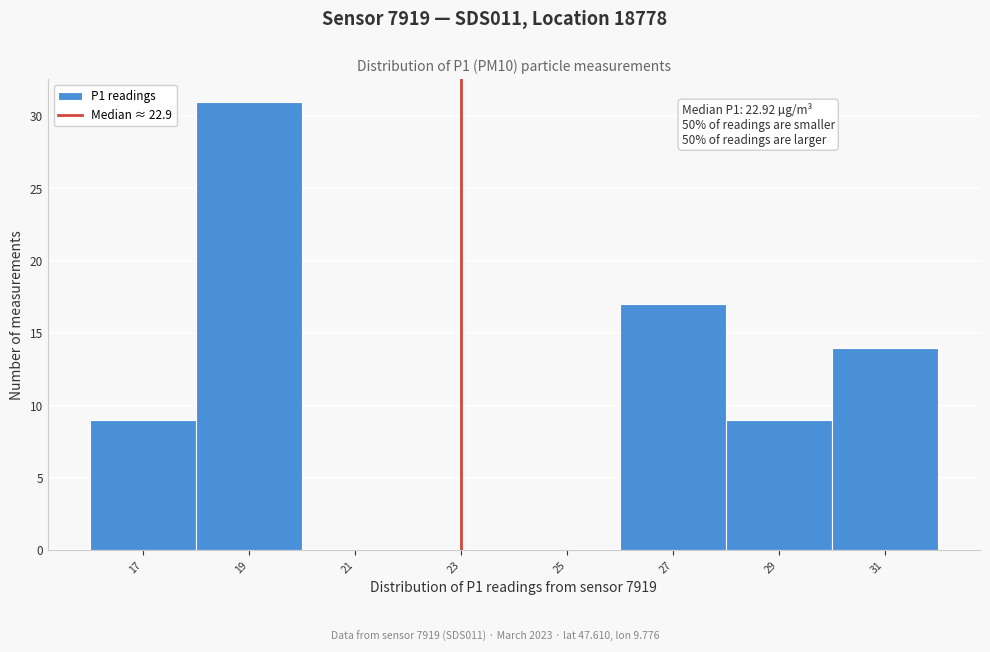

Which range on the x-axis has the tallest bar?

18 to 20